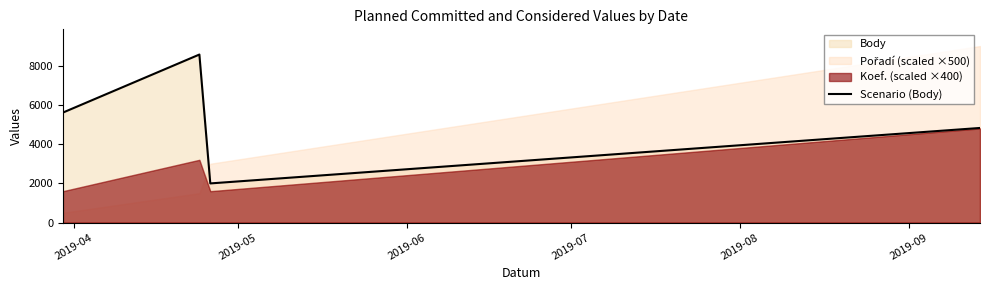

True or false: there are more than 1 points higher than both neighbors.

False